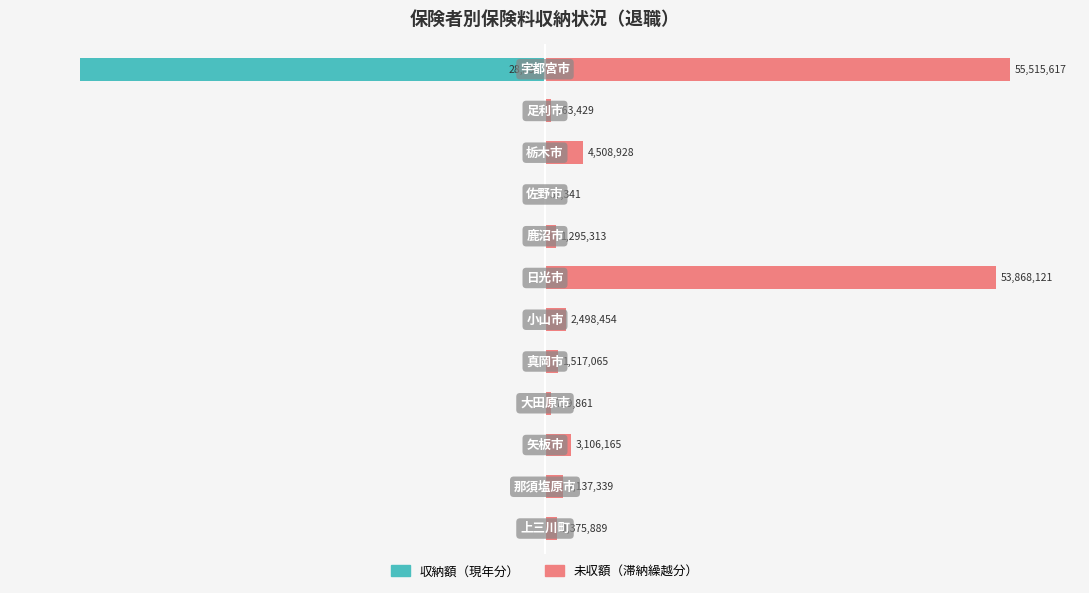

The value of 収納額（現年分） at 2 is -53.2. True or false?

False